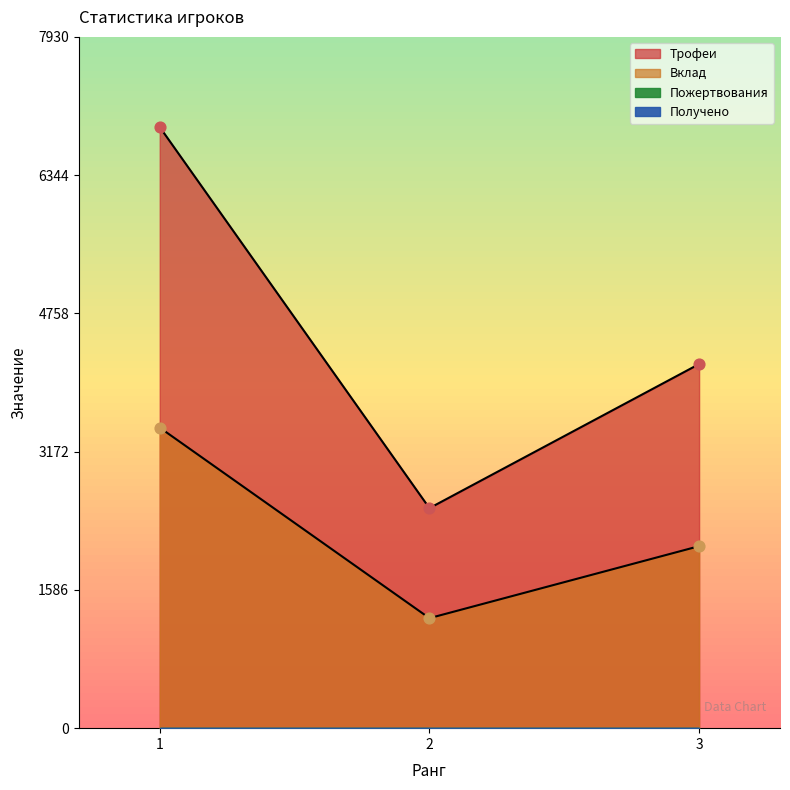

At which category is the sum across all series the highest?

1